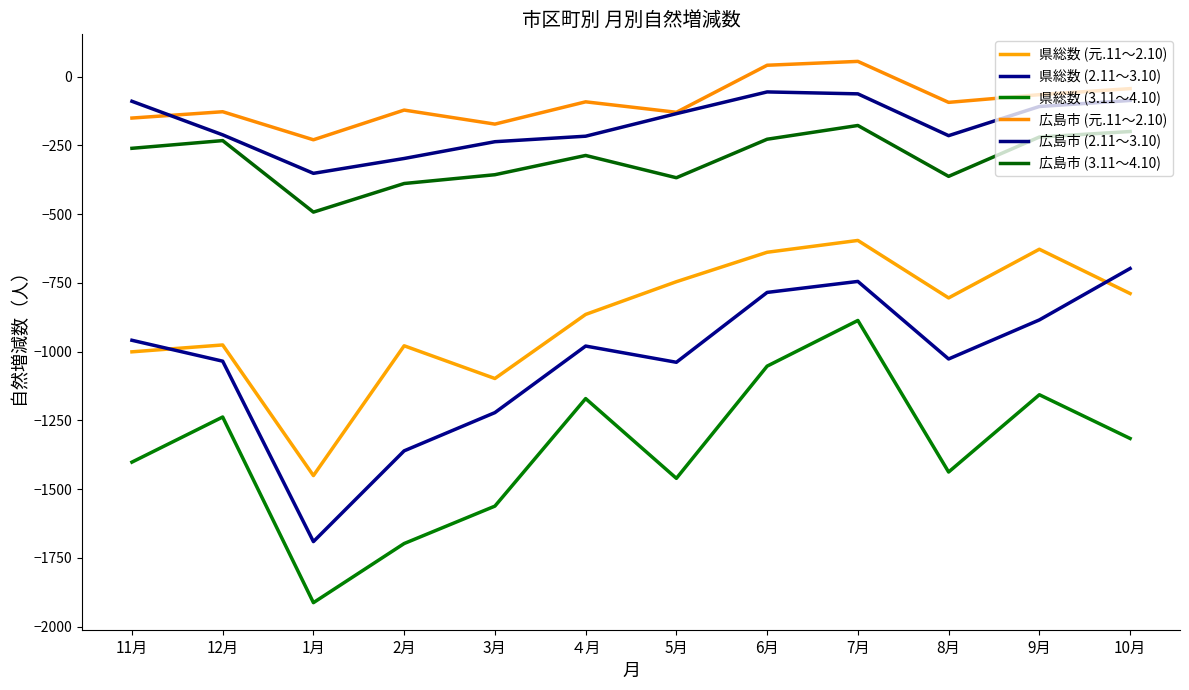

Reading left to right, extract all data points from this chart.

県総数 (元.11～2.10): 11月=-1001	12月=-976	1月=-1451	2月=-979	3月=-1098	４月=-865	5月=-746	6月=-639	7月=-596	8月=-805	9月=-628	10月=-789
県総数 (2.11～3.10): 11月=-959	12月=-1035	1月=-1691	2月=-1361	3月=-1222	４月=-980	5月=-1039	6月=-785	7月=-745	8月=-1027	9月=-885	10月=-698
県総数 (3.11～4.10): 11月=-1402	12月=-1238	1月=-1913	2月=-1698	3月=-1562	４月=-1171	5月=-1461	6月=-1053	7月=-887	8月=-1438	9月=-1157	10月=-1316
広島市 (元.11～2.10): 11月=-151	12月=-128	1月=-230	2月=-122	3月=-173	４月=-92	5月=-130	6月=41	7月=55	8月=-94	9月=-66	10月=-44
広島市 (2.11～3.10): 11月=-90	12月=-212	1月=-352	2月=-298	3月=-237	４月=-217	5月=-135	6月=-56	7月=-63	8月=-215	9月=-109	10月=-87
広島市 (3.11～4.10): 11月=-261	12月=-233	1月=-493	2月=-389	3月=-357	４月=-287	5月=-368	6月=-228	7月=-178	8月=-363	9月=-220	10月=-200